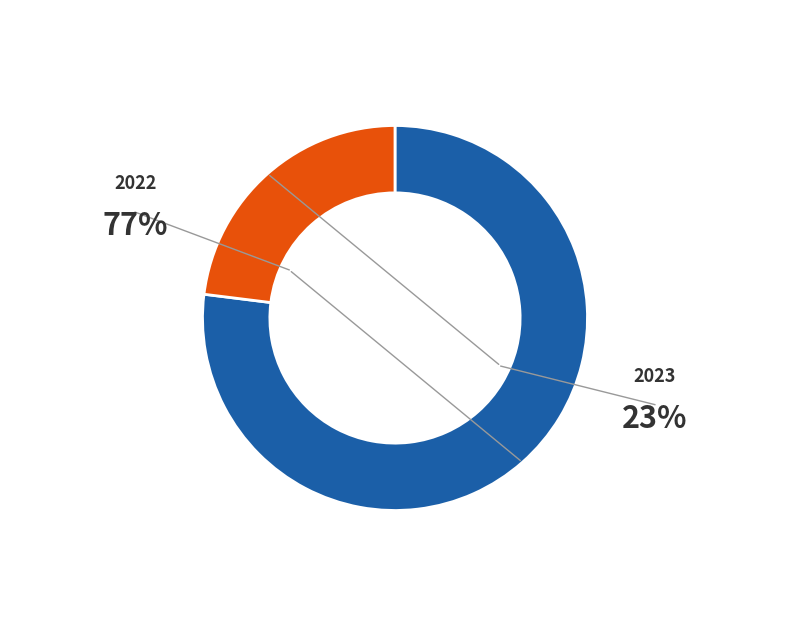

Rank the categories by value from highest to lowest.

2022, 2023